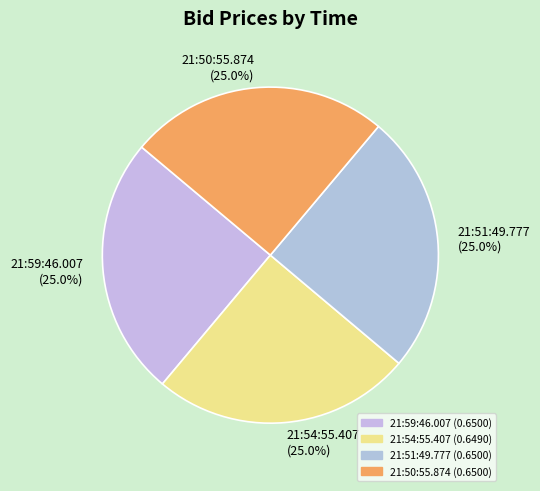

Is there a majority slice in this chart?

No